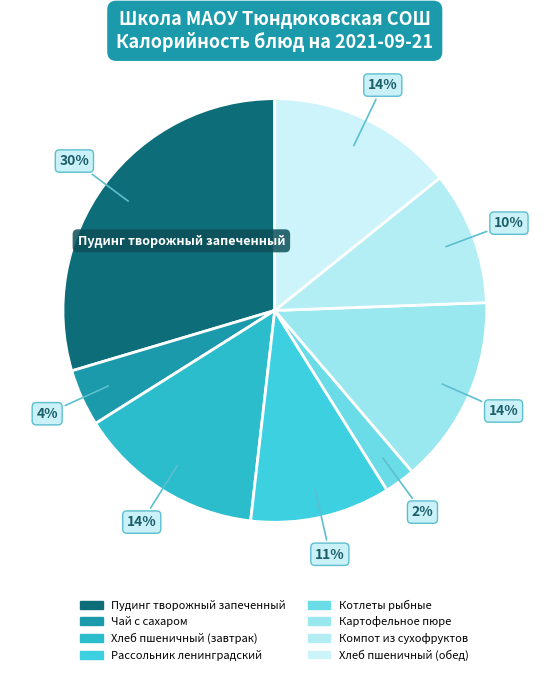

What percentage is the Картофельное пюре slice, to the nearest percent?

14%